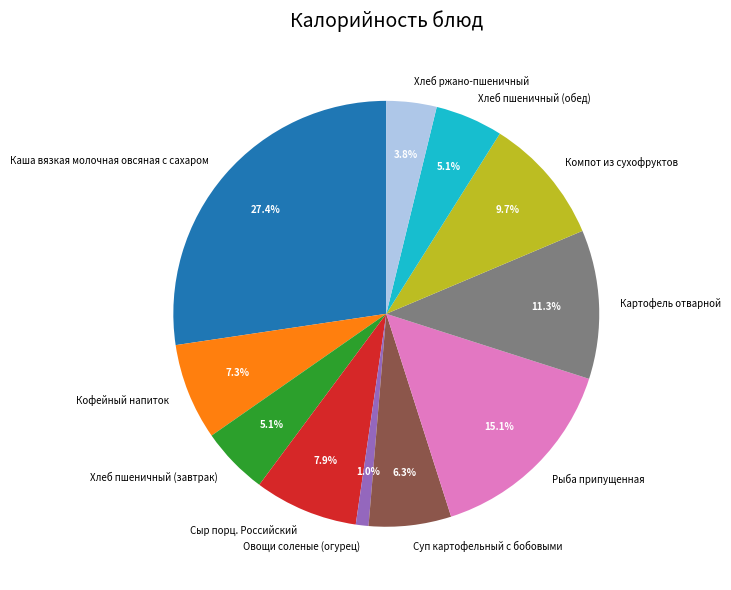

Which category has the smallest portion of the pie?

Овощи соленые (огурец)